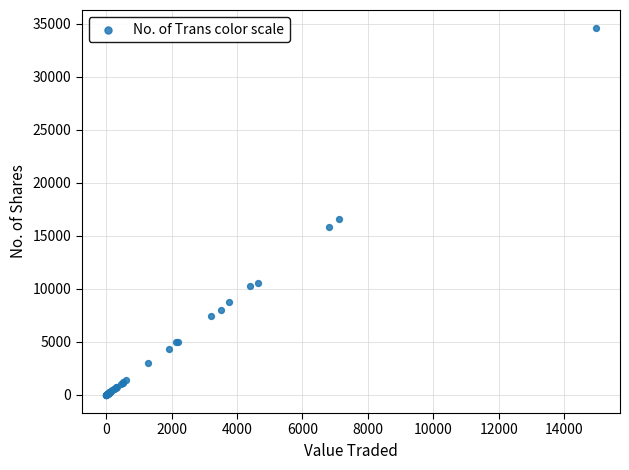

What Y value in the scatter plot is closest to 17283?

16533